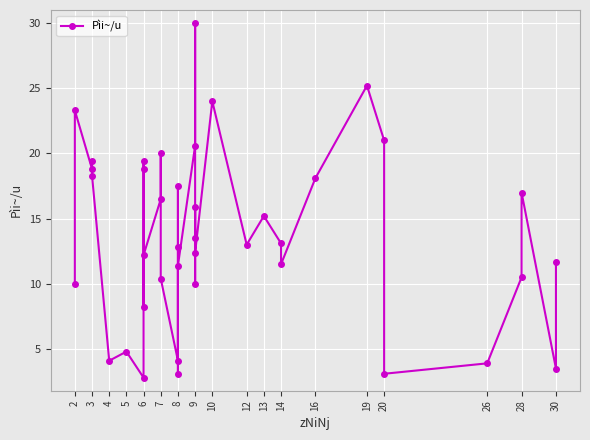

True or false: the data shows 6.7 at 3.

False